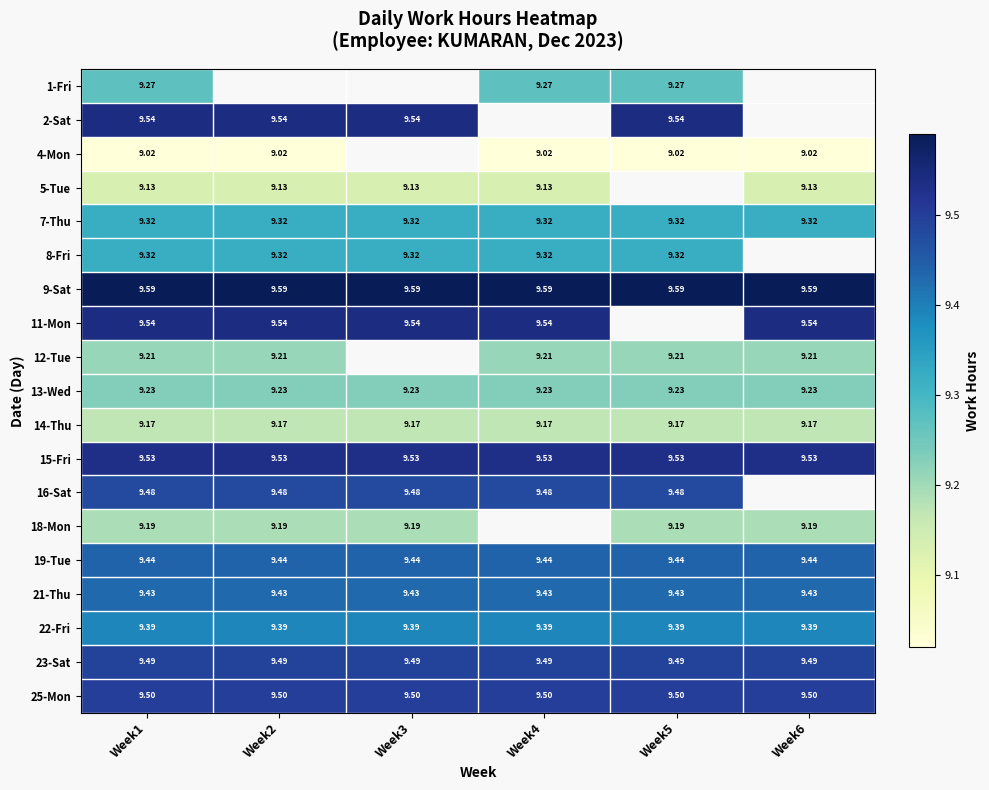

The value of 2-Sat at Week3 is 13.8. True or false?

False